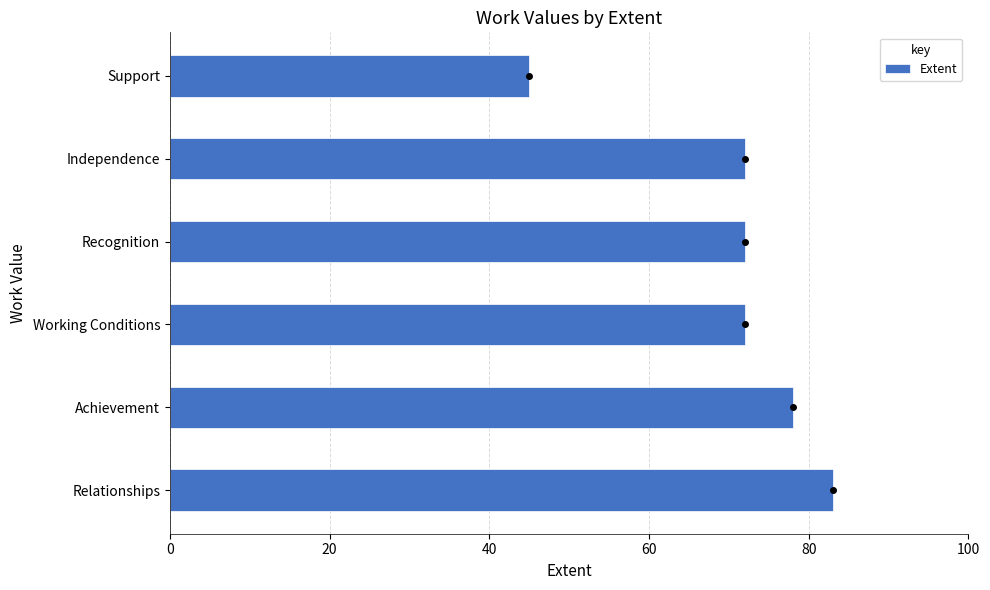

What is the difference between the maximum and minimum values?

38